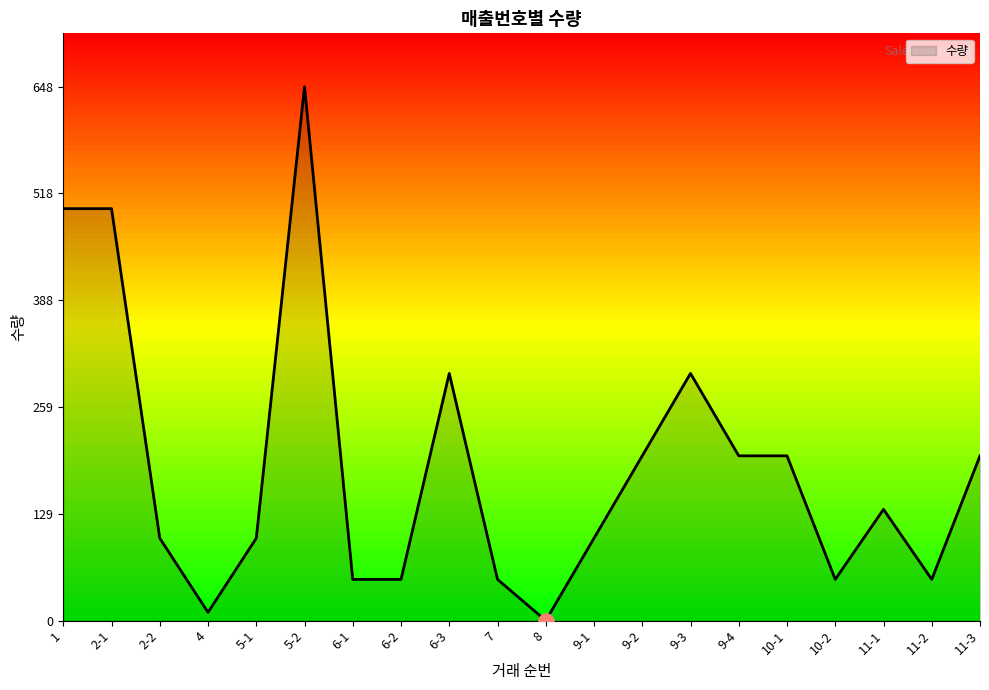

Which has a higher value, 10-1 or 8?

10-1